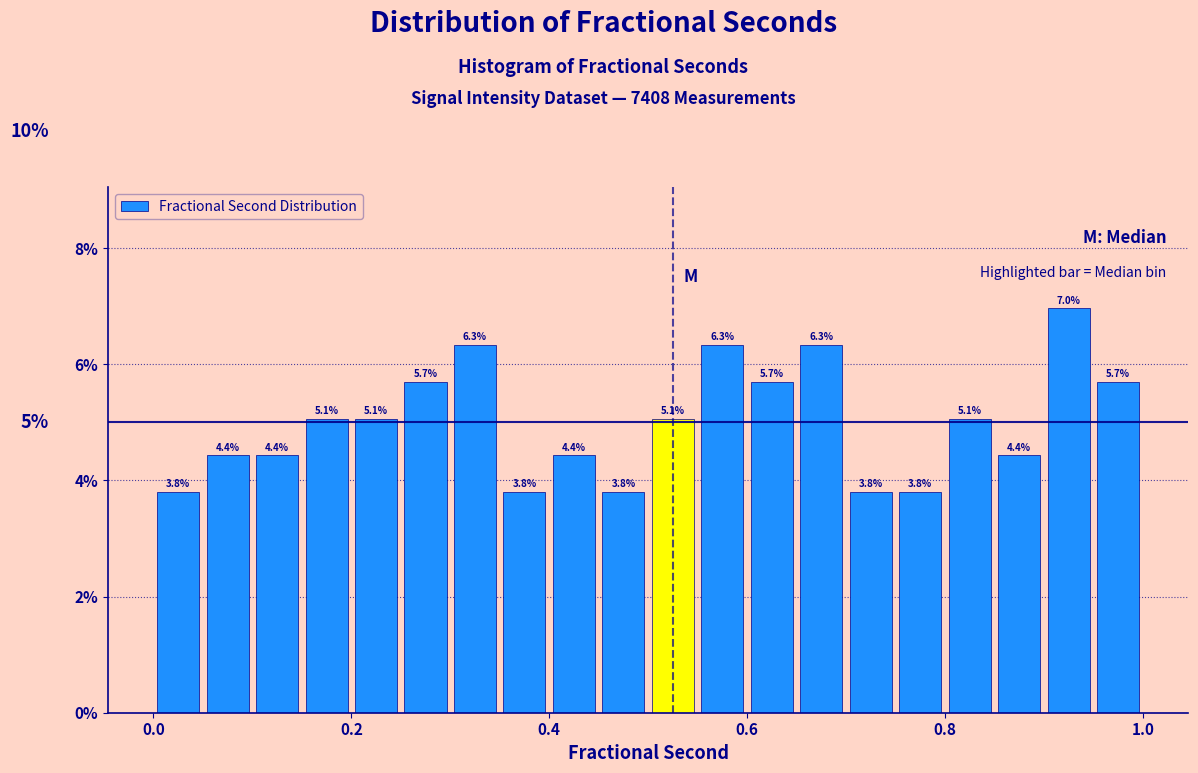

Read against the x-axis, roughly where is the centre of the tallest bar?

0.92